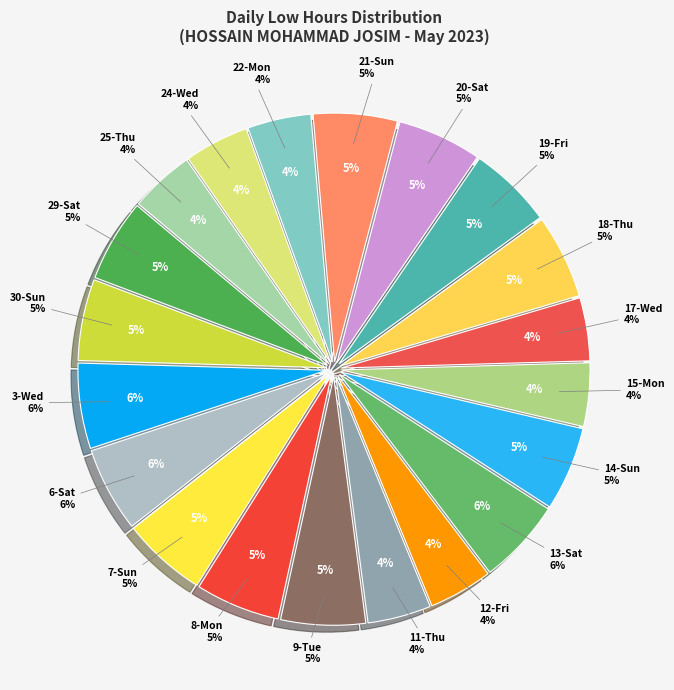

To the nearest percent, what is the combined percentage of 20-Sat and 6-Sat?

11%